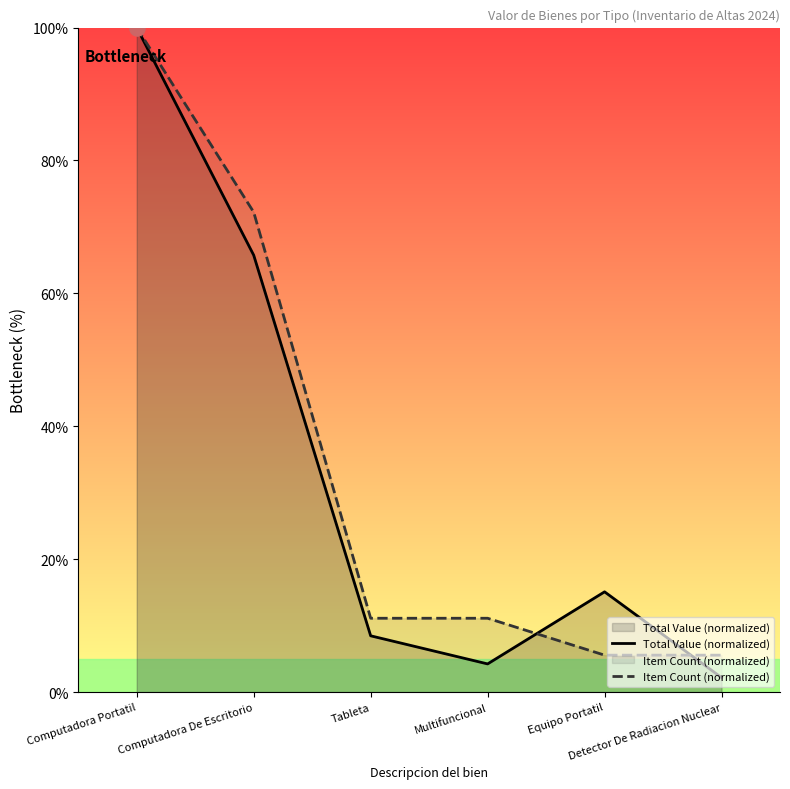

Which series has the widest spread of Y values?

Total Value (normalized)